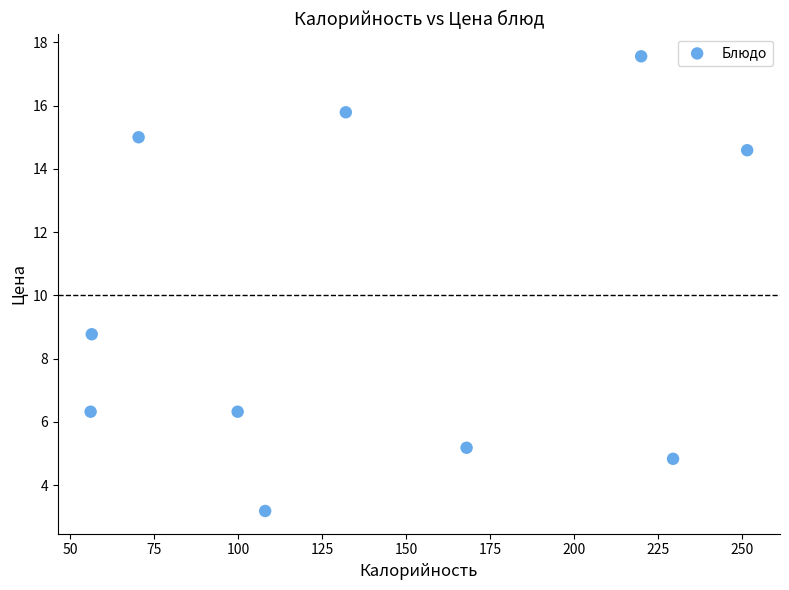

What is the average X value?

139.2